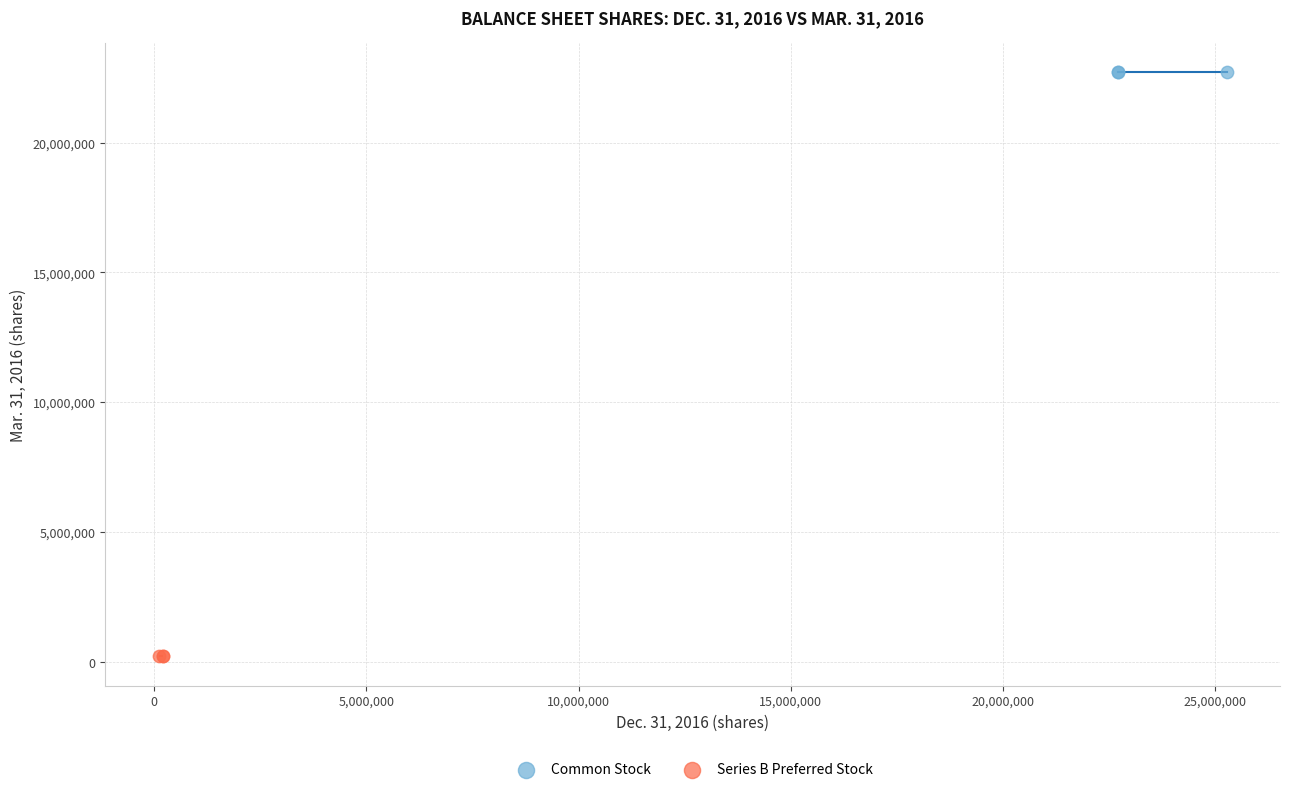

Which series reaches the minimum Y coordinate?

Series B Preferred Stock